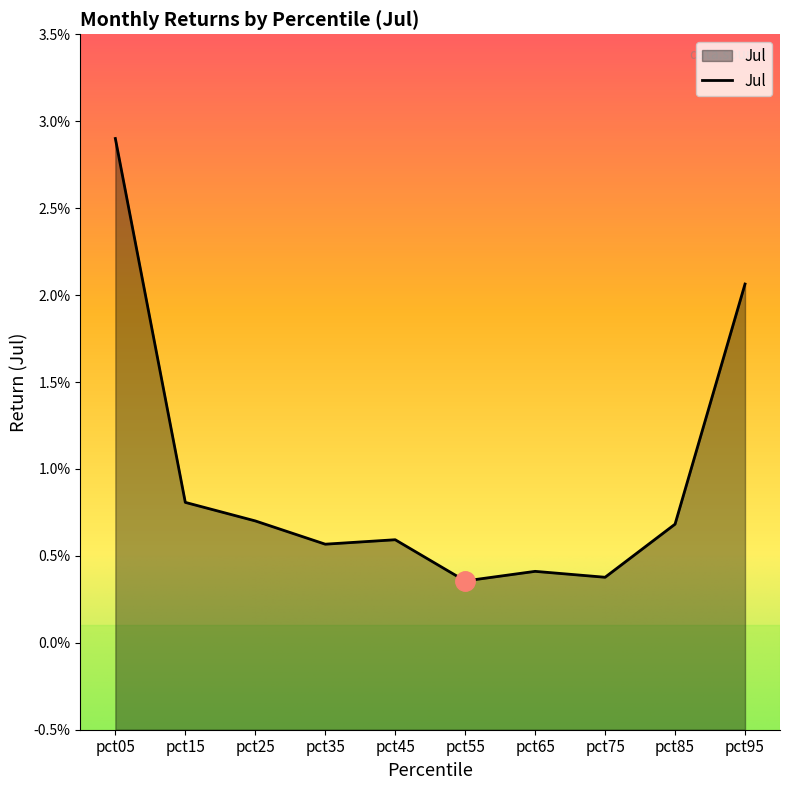

How many lines are shown in the chart?

1